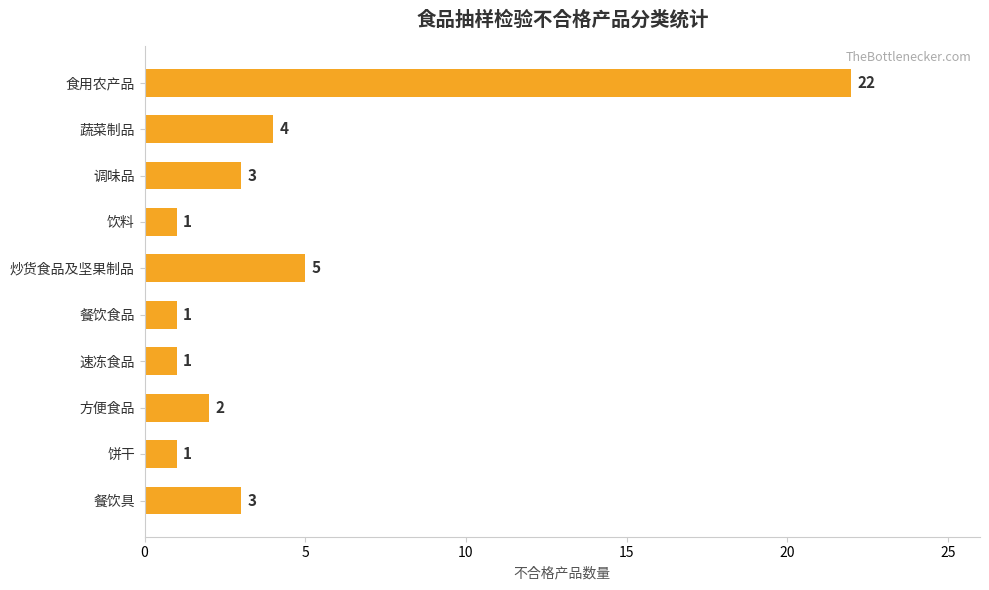

Does the chart contain any negative values?

No